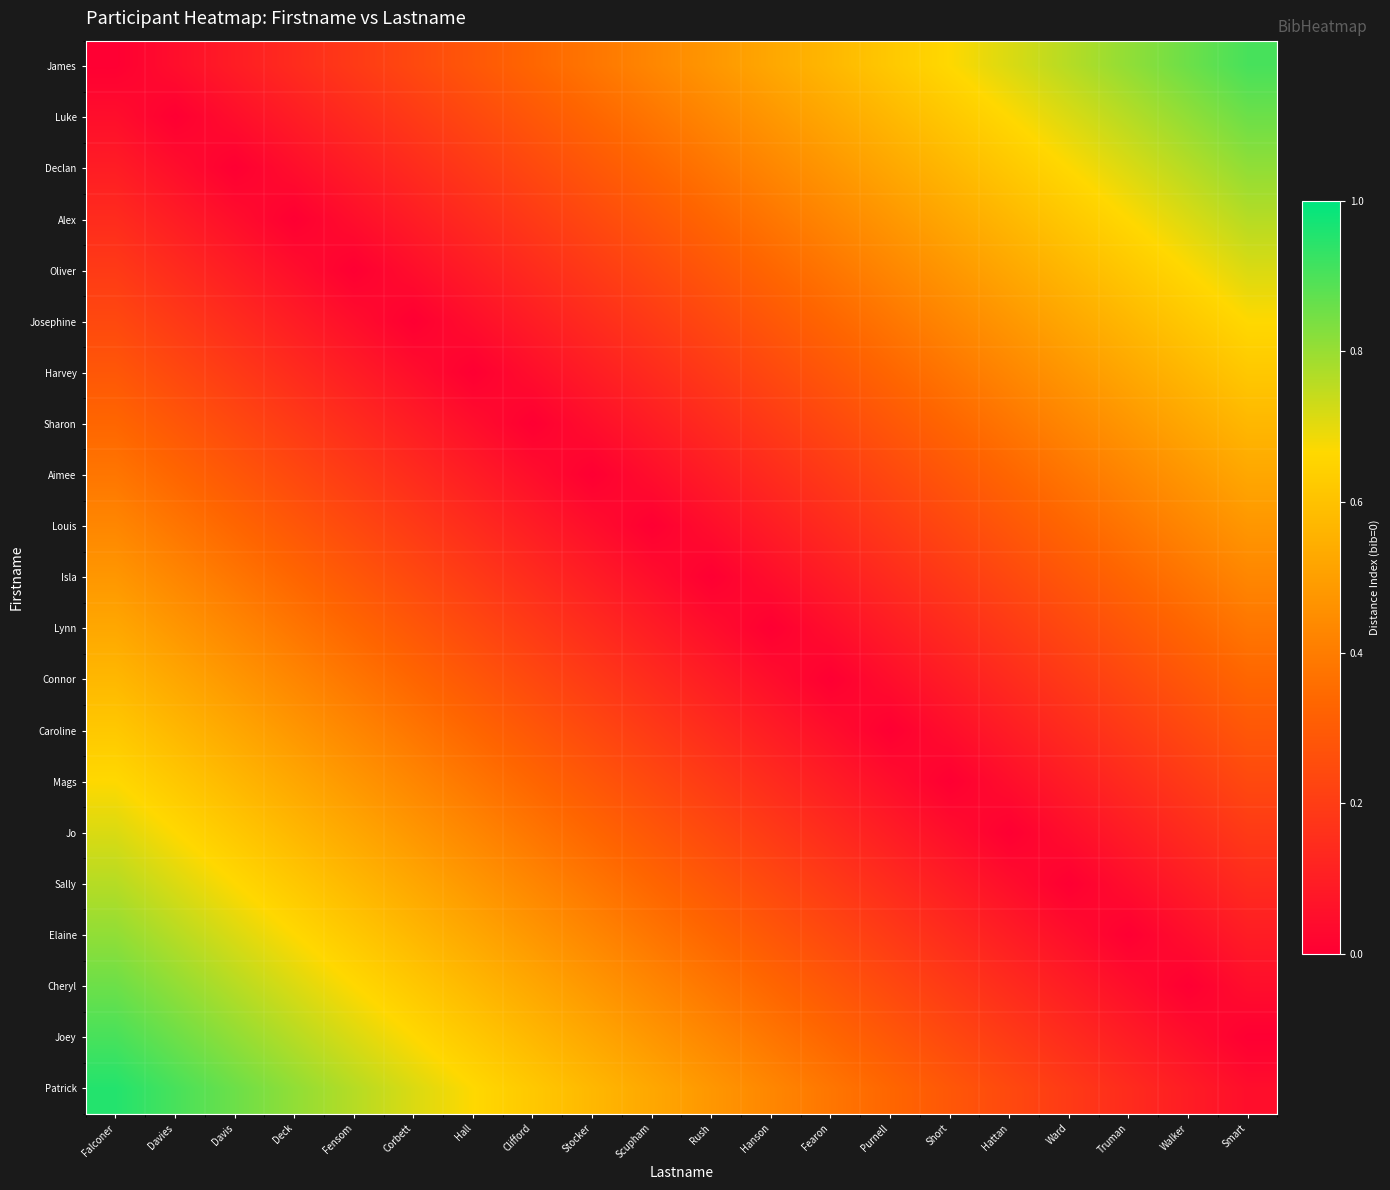

At how many categories does at least one series exceed 0?

20